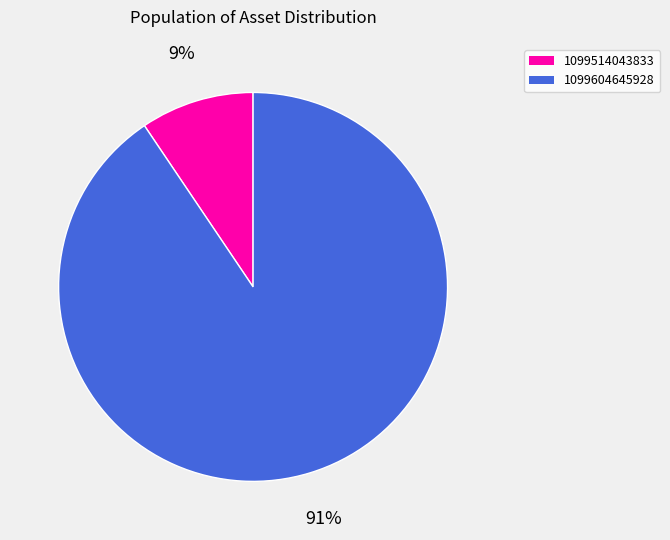

Is there any slice that represents more than half of the pie?

Yes